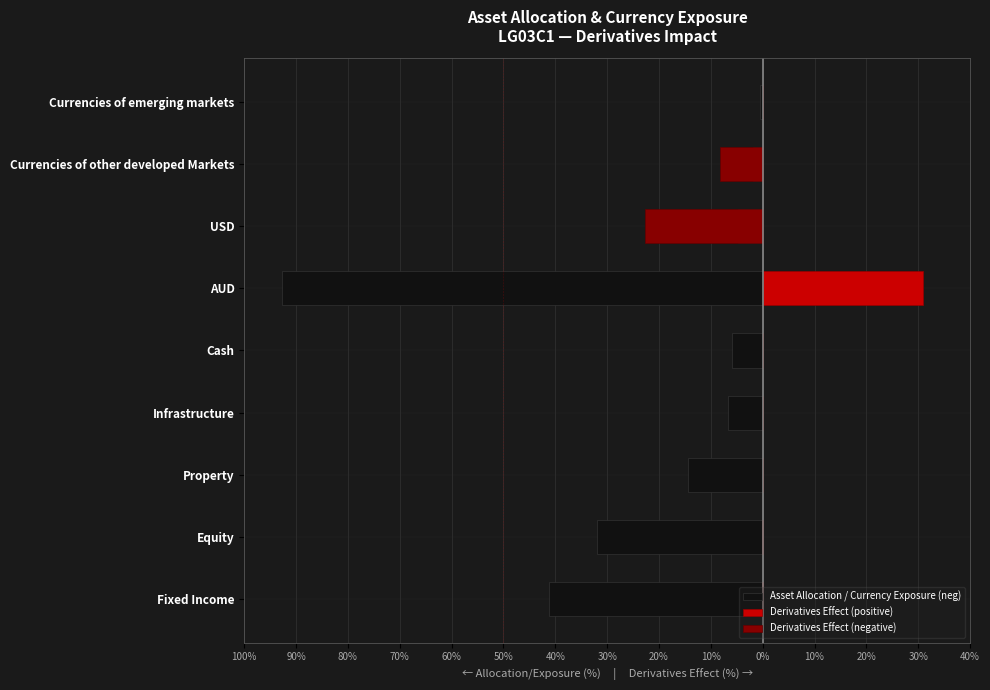

What is the total value across all series at USD?

-27.6